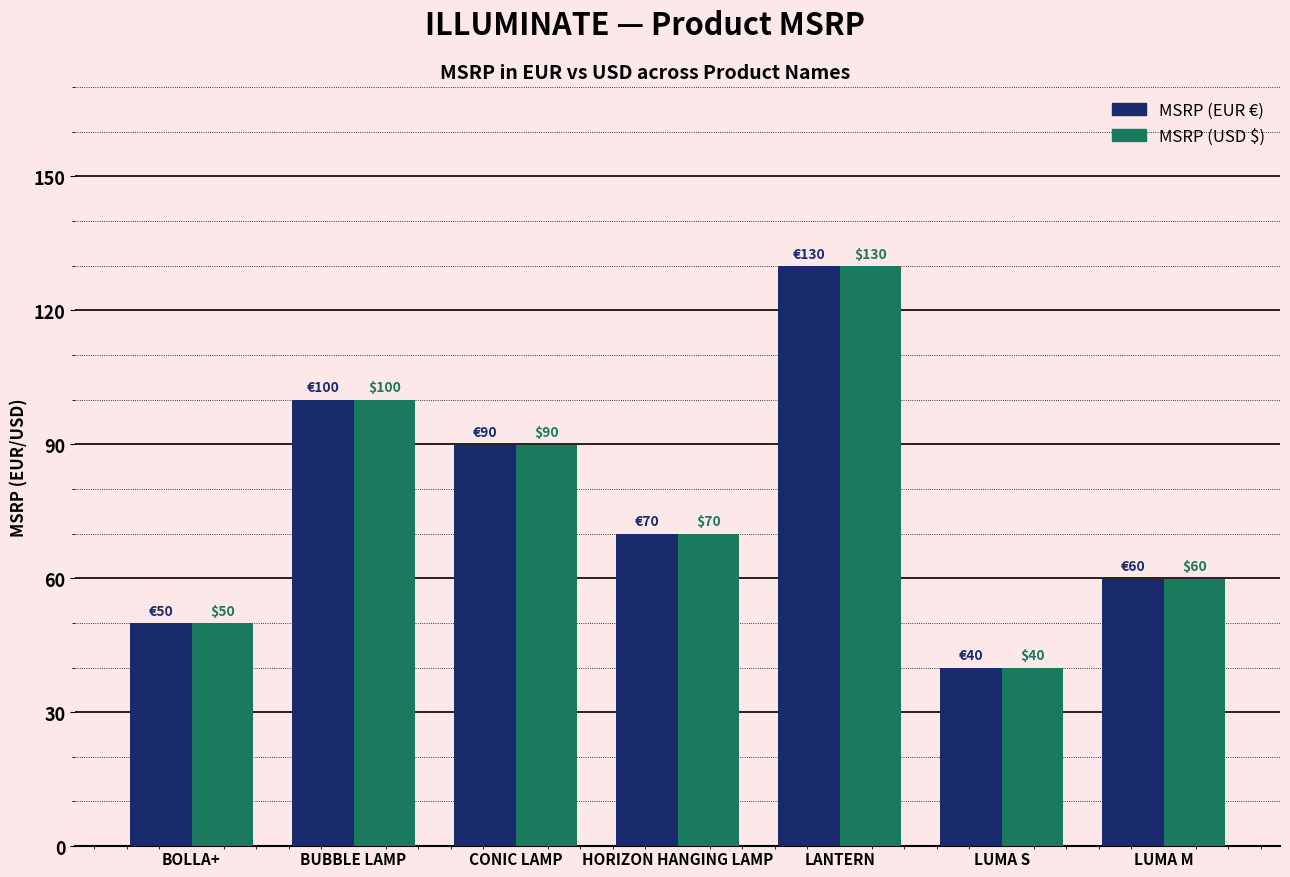

What is the value of the MSRP (EUR €) bar at the 6th from the left?

39.9